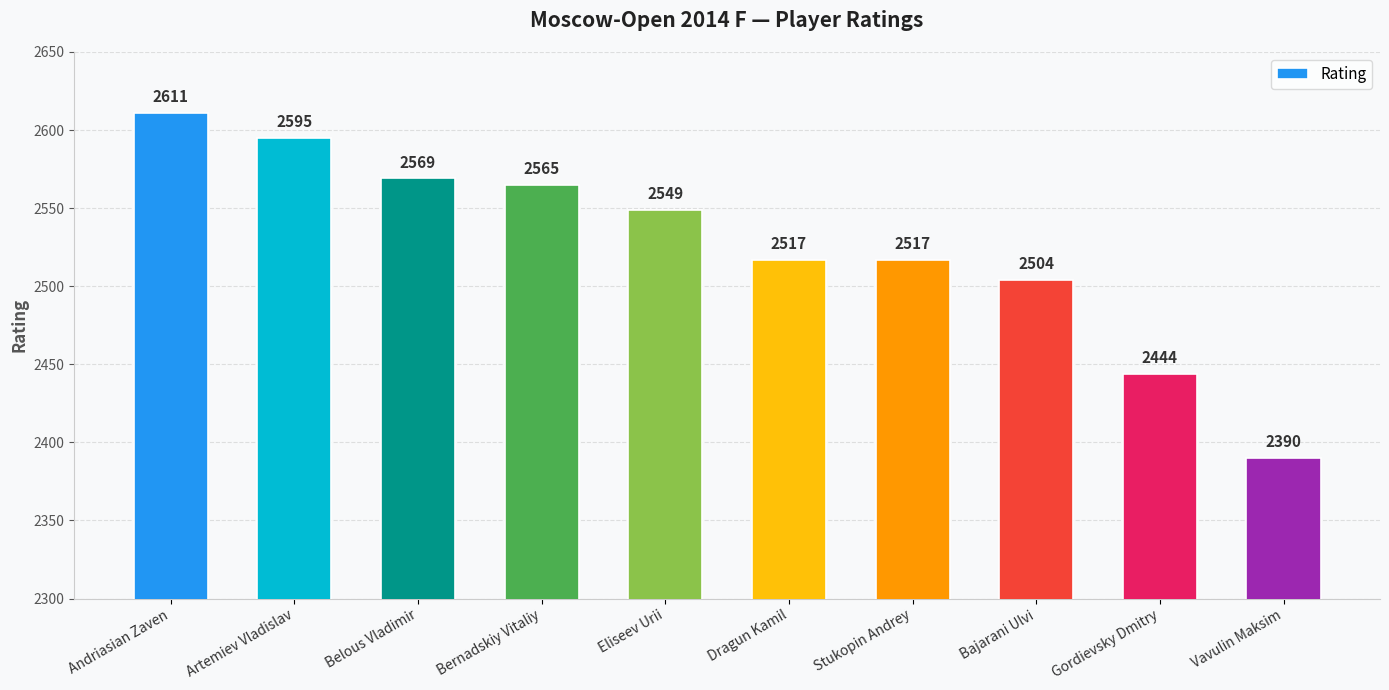

Between Eliseev Urii and Vavulin Maksim, which is larger?

Eliseev Urii